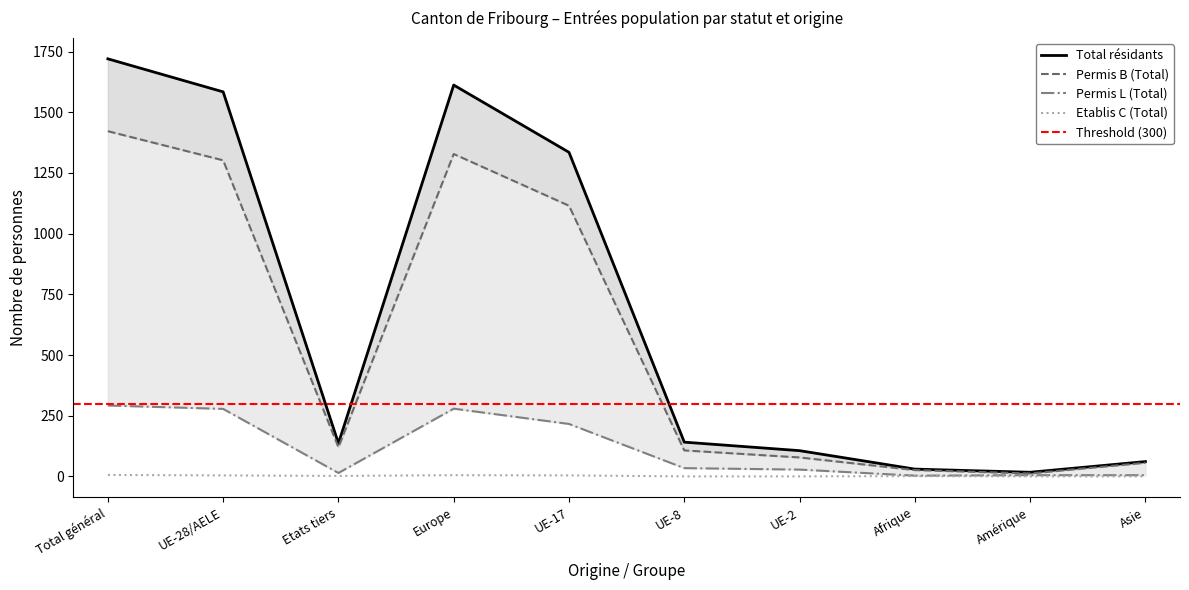

Reading left to right, extract all data points from this chart.

Permis B (Total): 1422	1302	120	1328	1115	107	78	26	12	56
Permis L (Total): 292	278	14	279	216	34	28	3	5	5
Etablis C (Total): 6	4	2	5	4	0	0	1	0	0
Total résidants: 1720	1584	136	1612	1335	141	106	30	17	61